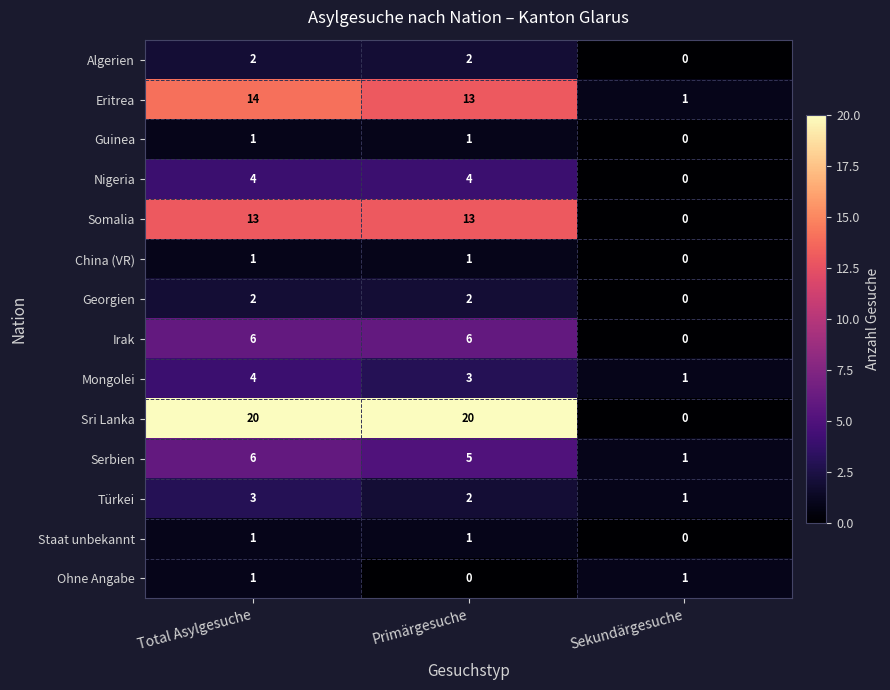

At which category is the sum across all series the highest?

Total Asylgesuche